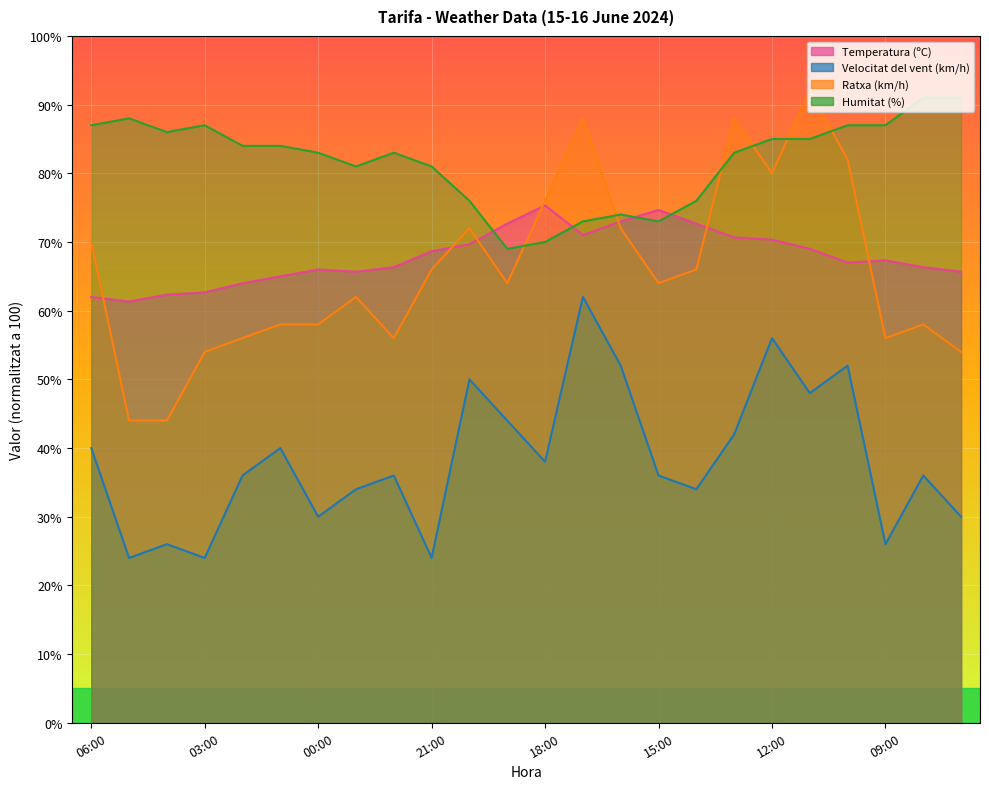

What is the smallest value displayed?

24.0